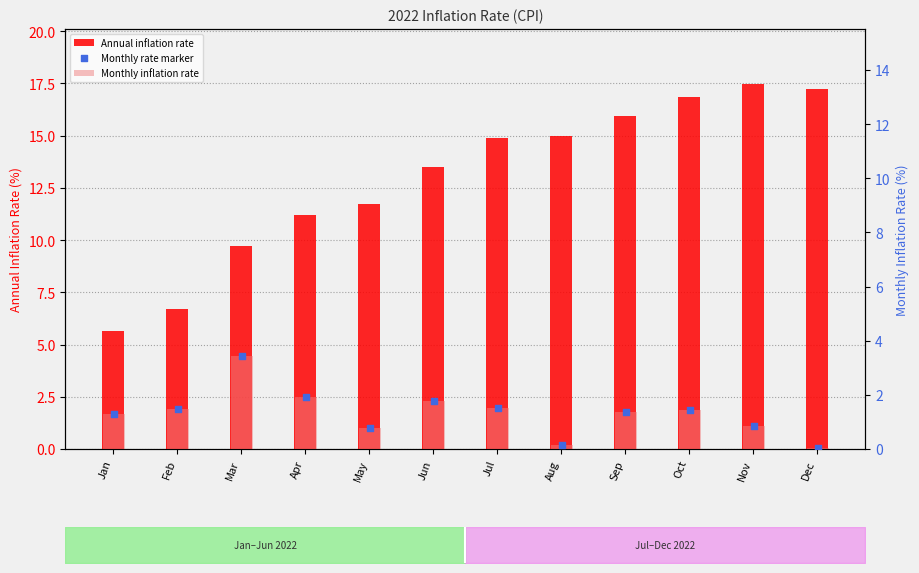

Is the value of Monthly inflation rate at May greater than the value of Annual inflation rate at Nov?

No